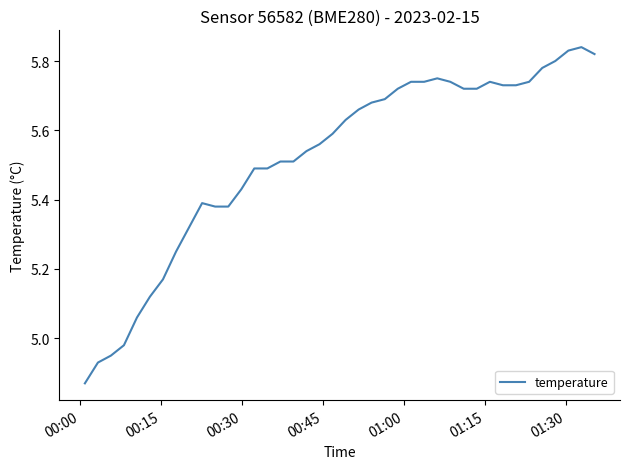

What is the difference between the maximum and minimum values?

1.0